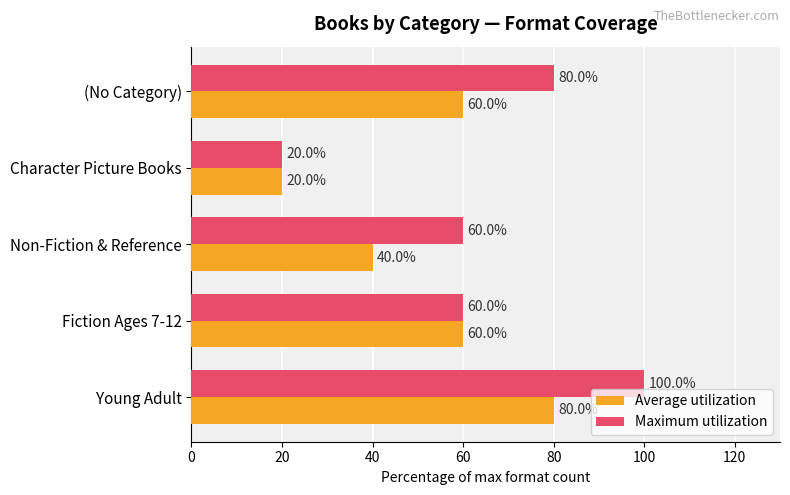

What is the total value across all series at Character Picture Books?

40